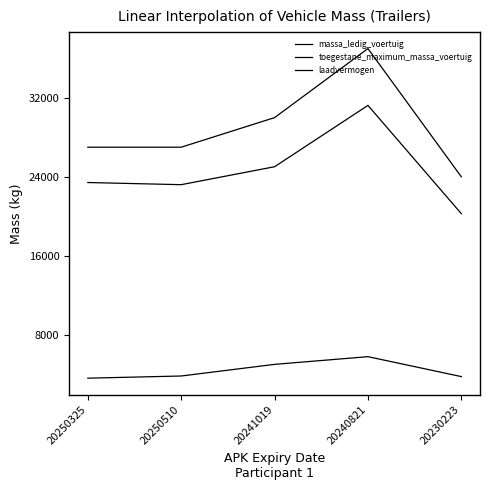

What is the label of the 1st point from the left?

20250325